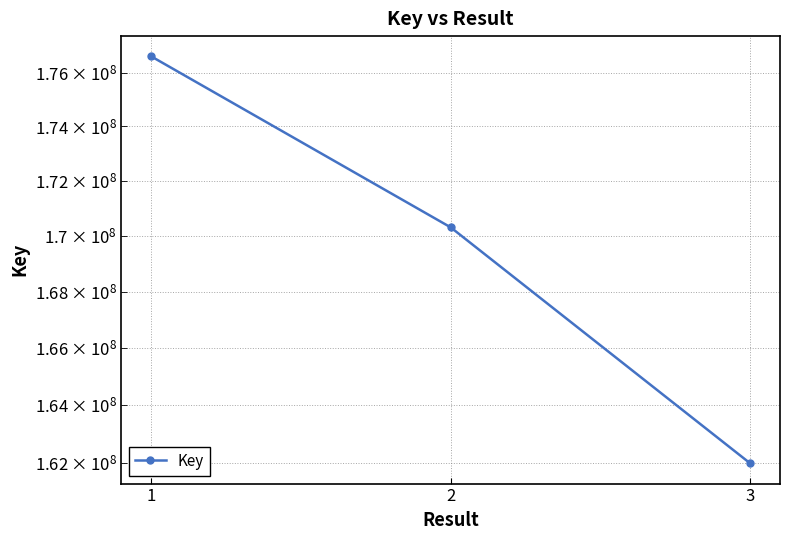

Rank the categories by value from lowest to highest.

3, 2, 1